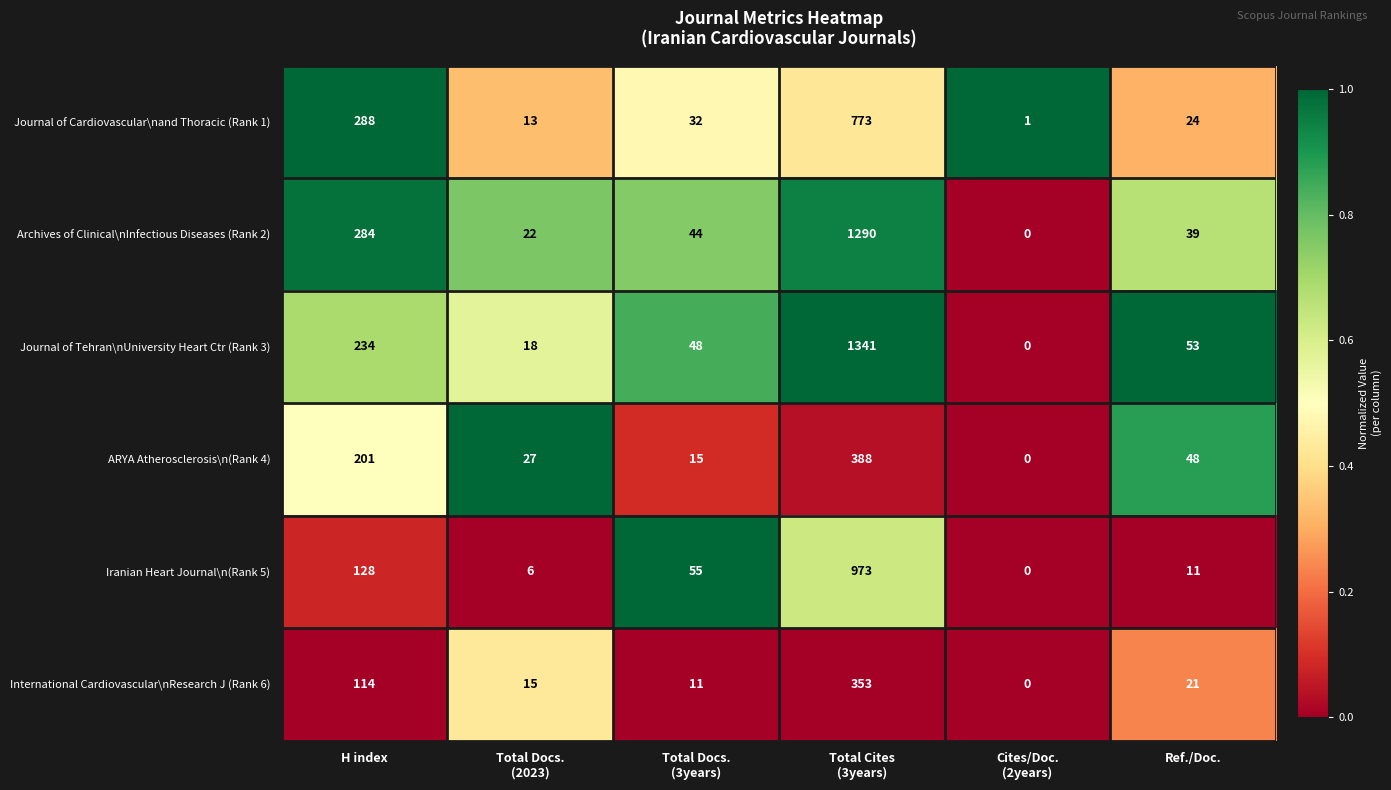

What is the difference between the maximum and minimum values in the Journal of Cardiovascular\nand Thoracic (Rank 1) series?

772